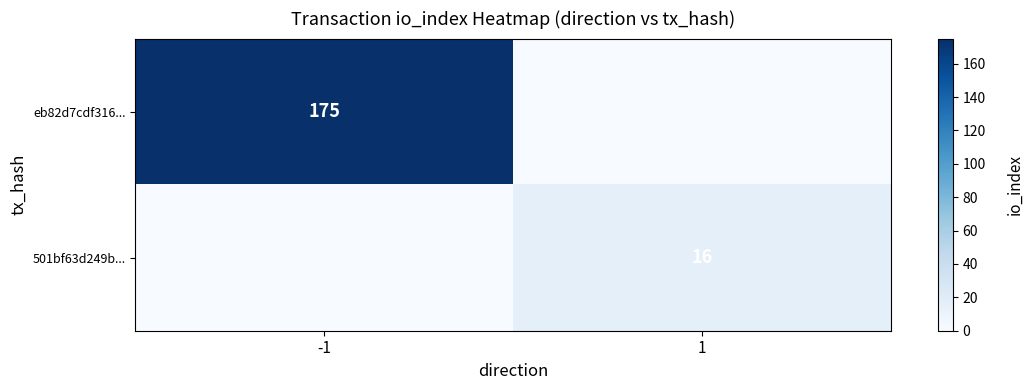

Is the value of 501bf63d249b... at 1 greater than the value of eb82d7cdf316... at -1?

No